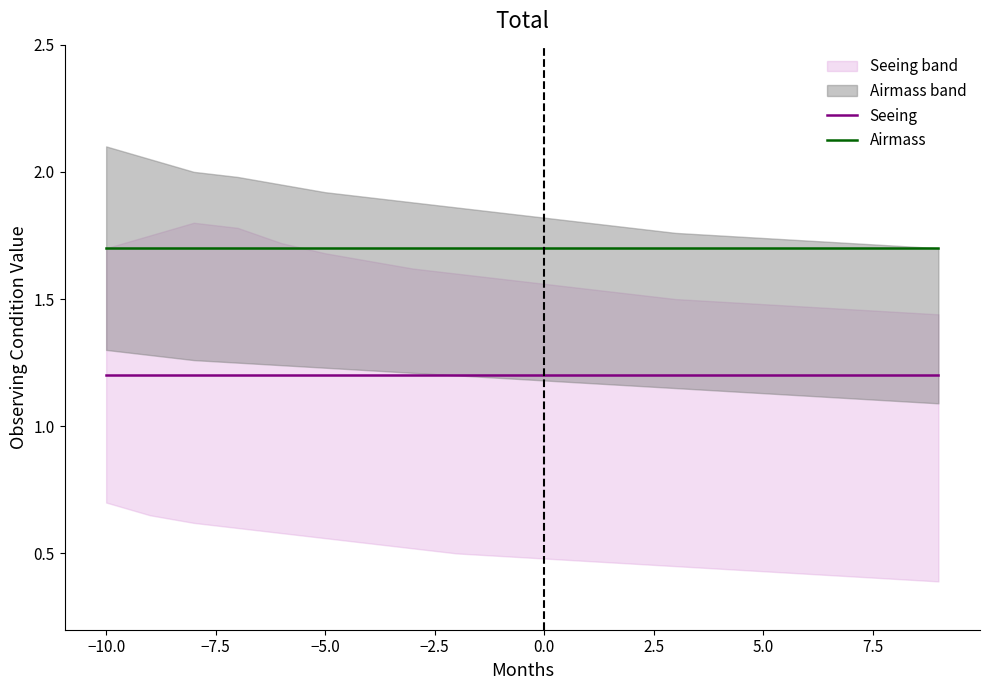

What is the maximum value for Airmass?

1.7